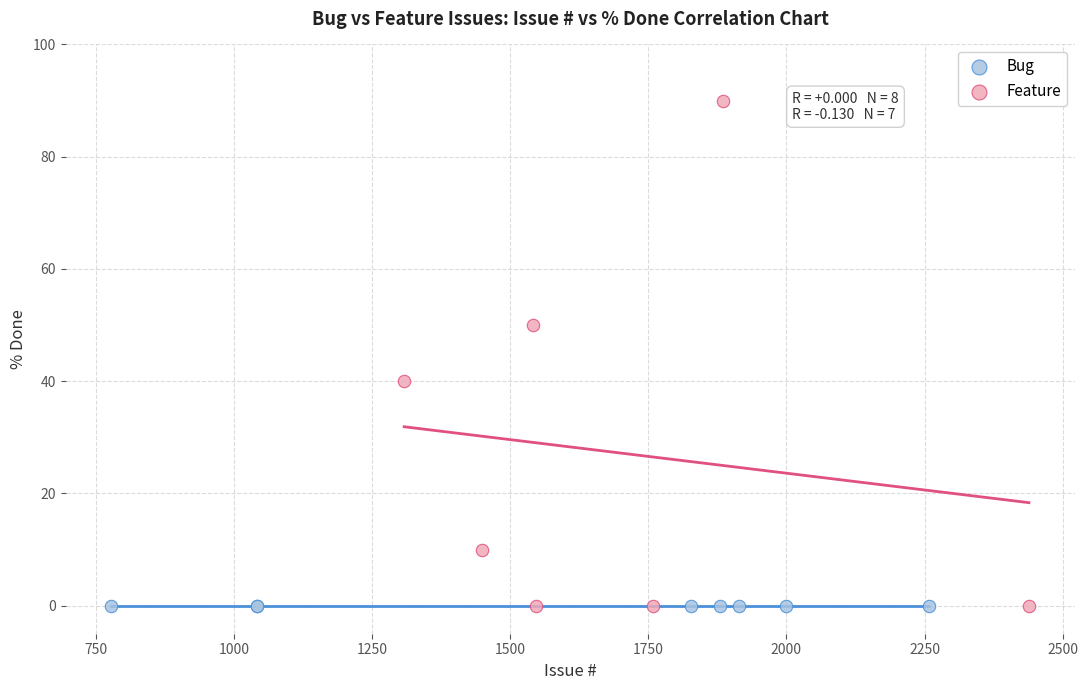

Which series contains the highest Y value?

Feature